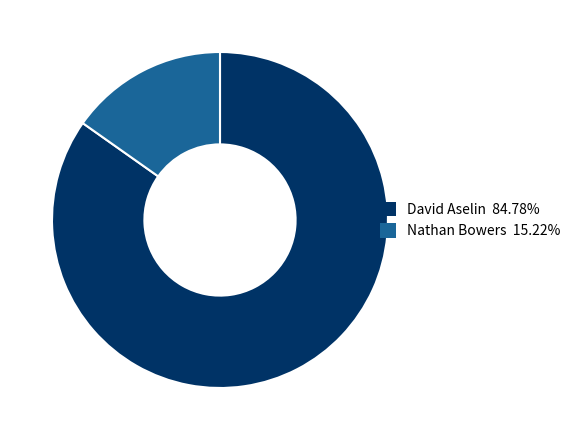

Does any single category account for the majority?

Yes